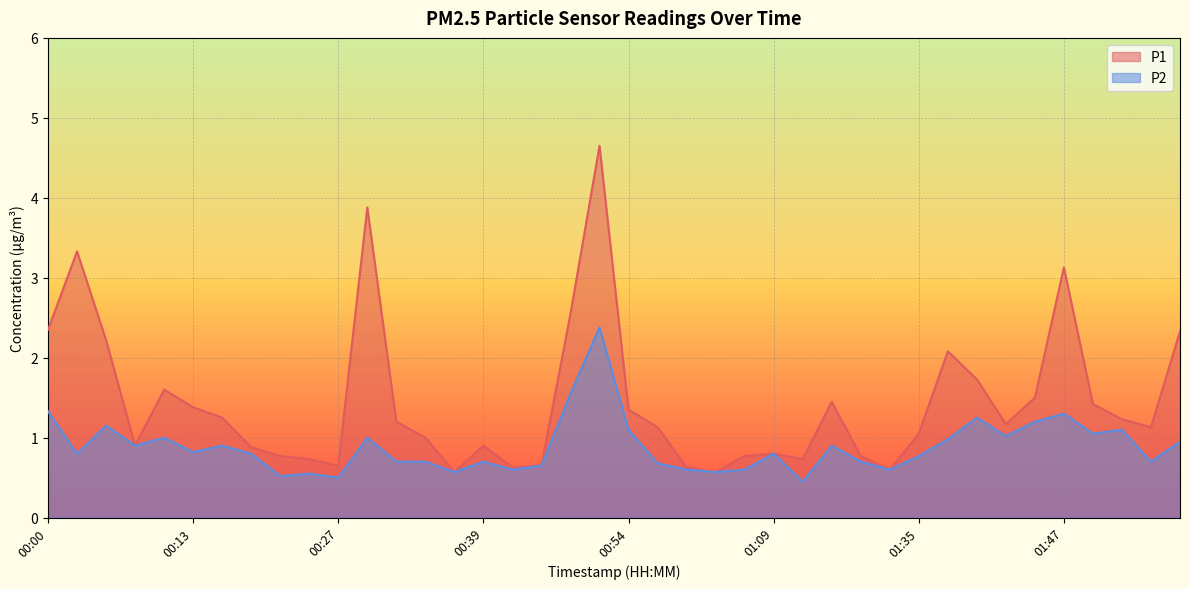

What is the sum of the P1 values at 00:00 and 01:27?

3.8